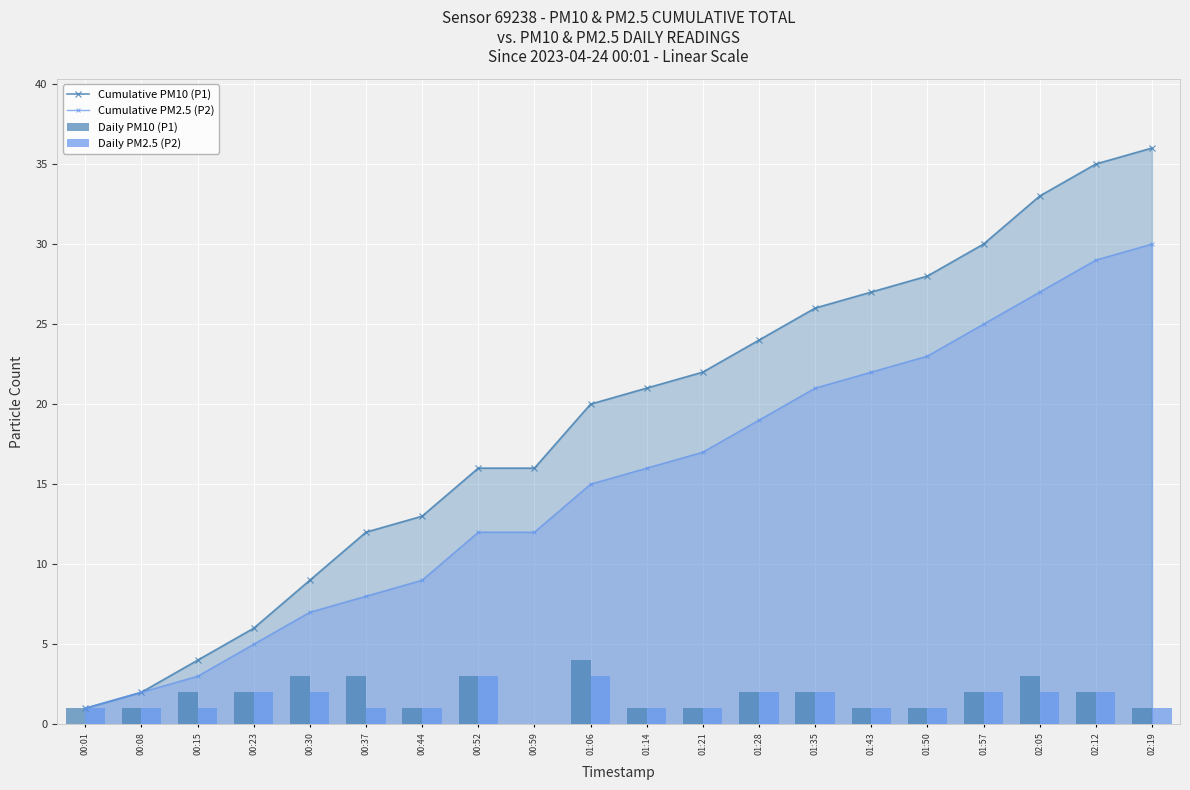

At how many categories does at least one series exceed 35?

1